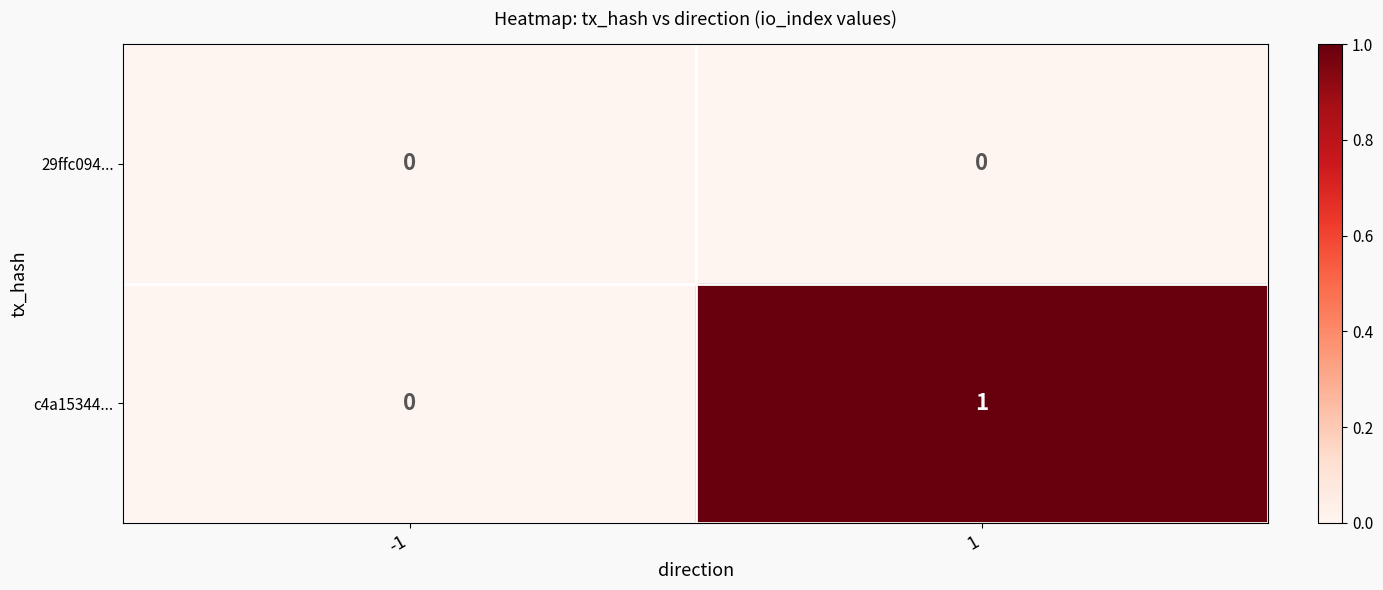

Rank the categories by c4a15344... value from highest to lowest.

1, -1